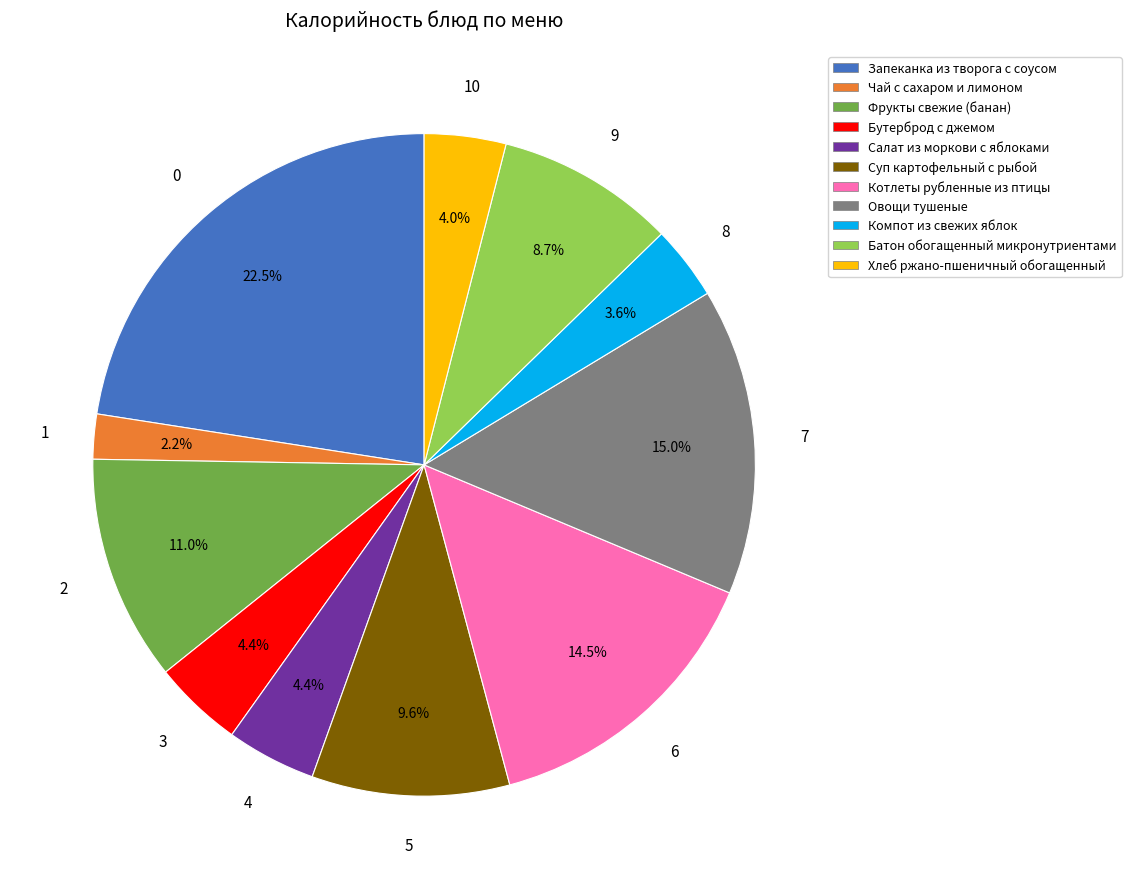

Approximately how many times larger is the value at Фрукты свежие (банан) compared to Овощи тушеные?

0.7